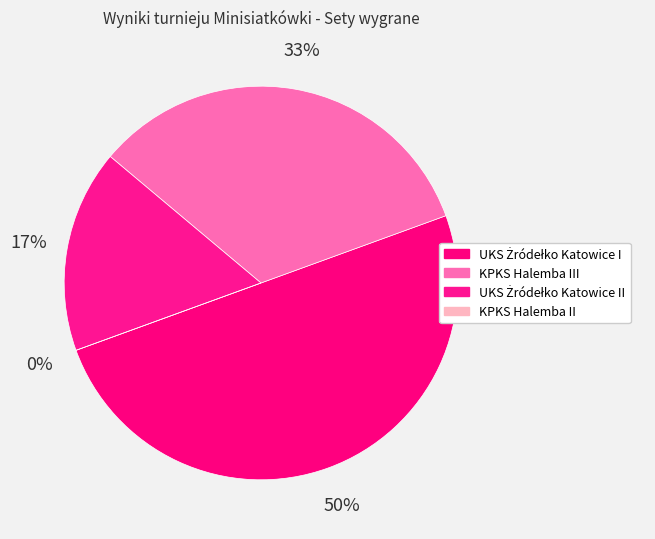

How many segments does this pie chart have?

4